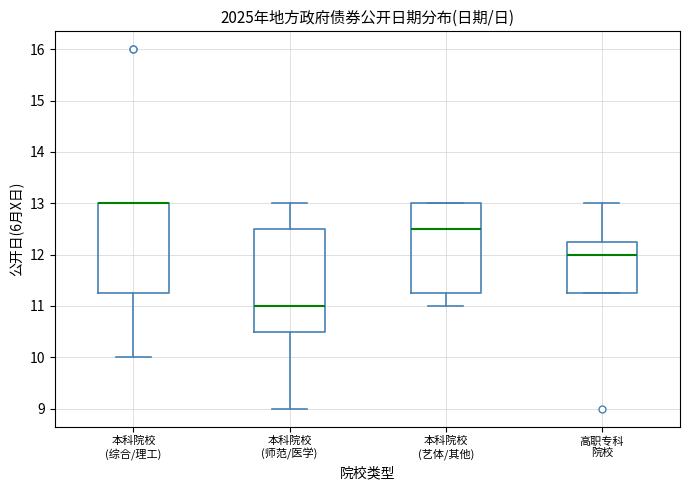

Comparing the boxes themselves (not the whiskers), which one is the tallest?

本科院校 (师范/医学)